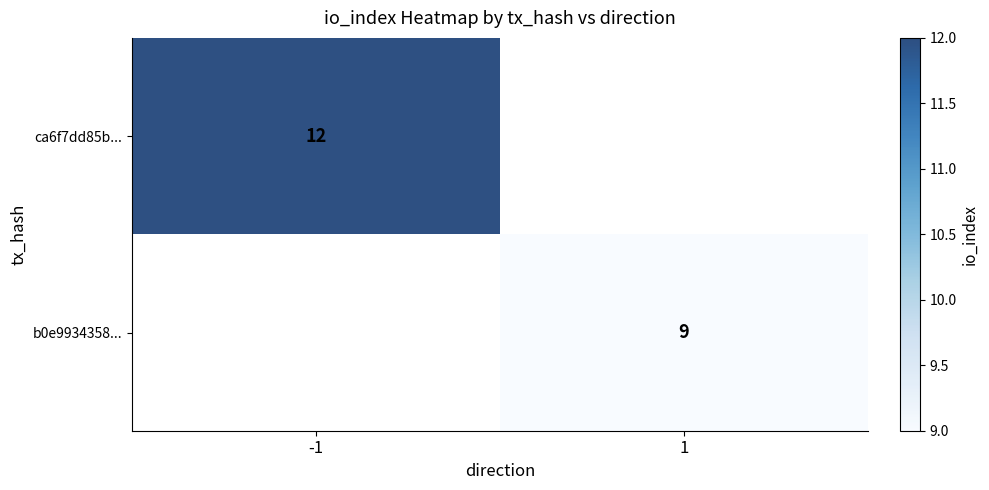

True or false: ca6f7dd85b... has a value of 3.0 at -1.

False